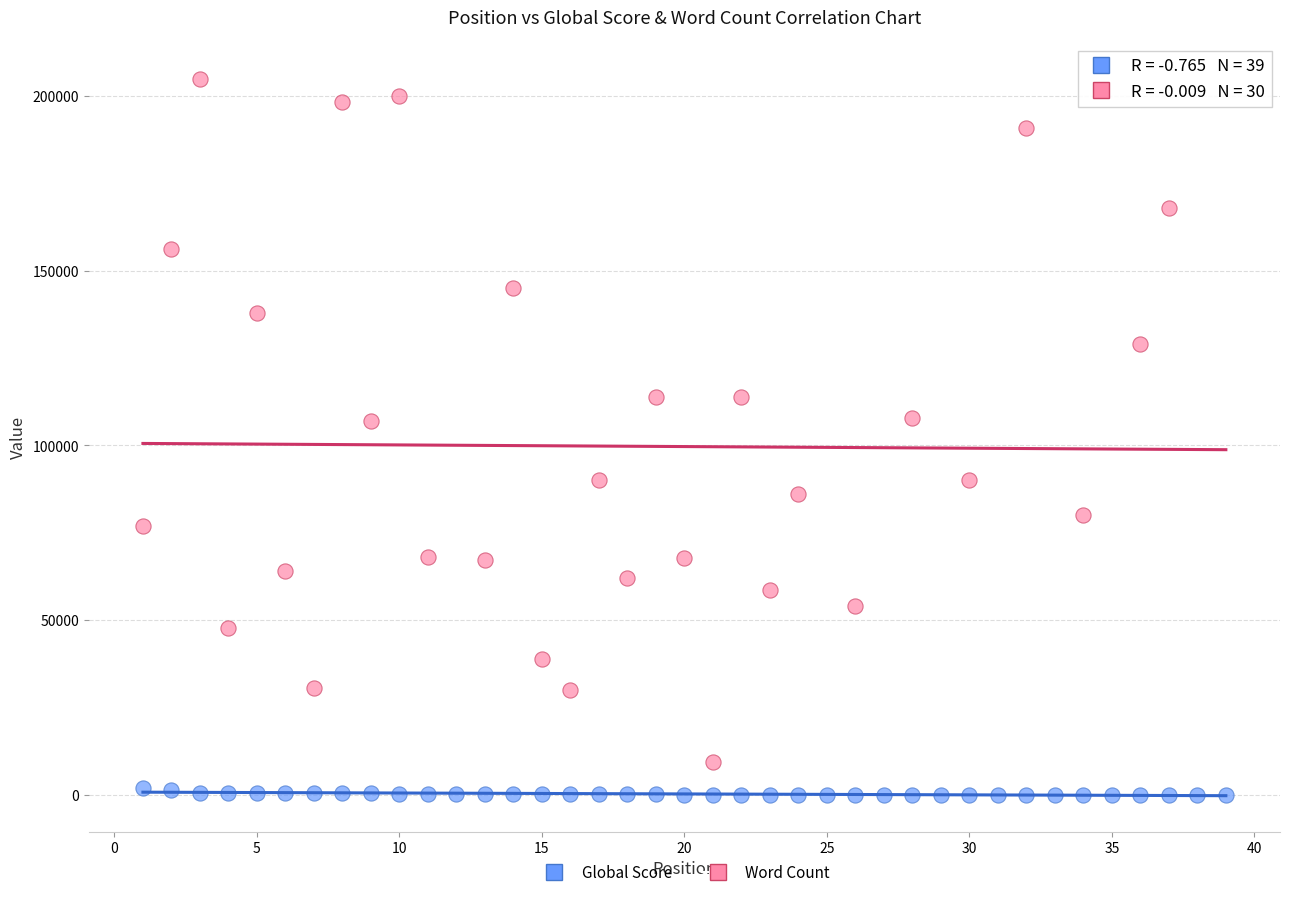

Which series contains the highest Y value?

Word Count